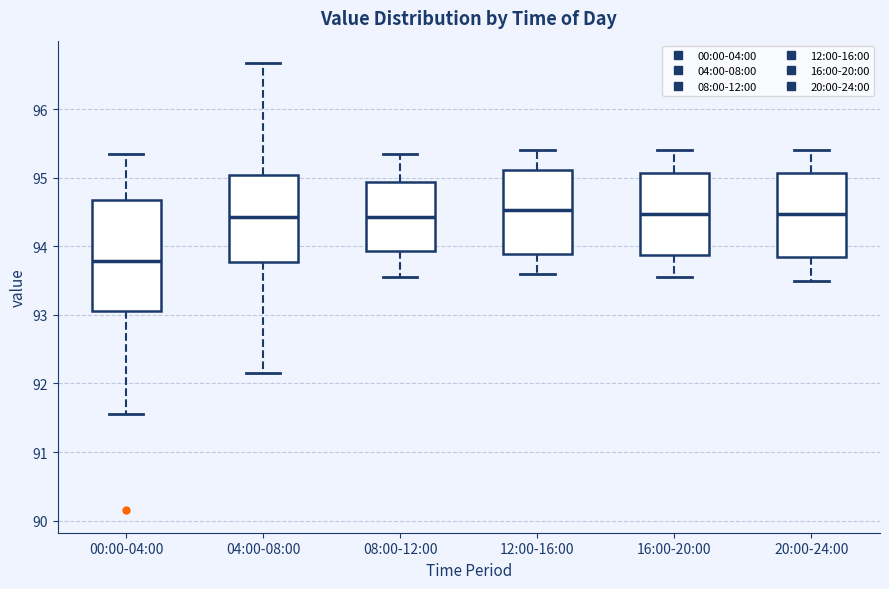

Reading left to right, read every box against the y-axis: the position of its median line, the range the box covers, and the ends of its whiskers. The values are not printed on the chart, so give them approximately, as read against the axis.

00:00-04:00: median 93.8, box 93.1 to 94.7, whiskers 91.6 to 95.4
04:00-08:00: median 94.4, box 93.8 to 95.0, whiskers 92.2 to 96.7
08:00-12:00: median 94.4, box 93.9 to 94.9, whiskers 93.6 to 95.4
12:00-16:00: median 94.5, box 93.9 to 95.1, whiskers 93.6 to 95.4
16:00-20:00: median 94.5, box 93.9 to 95.1, whiskers 93.6 to 95.4
20:00-24:00: median 94.5, box 93.8 to 95.1, whiskers 93.5 to 95.4